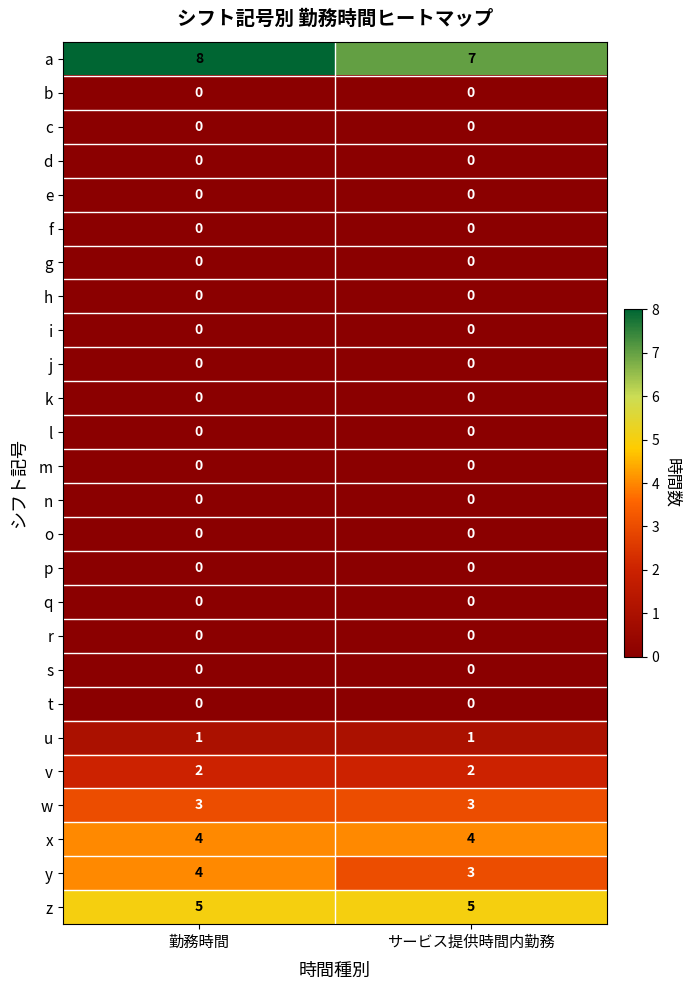

Which series has the largest total across all categories?

a